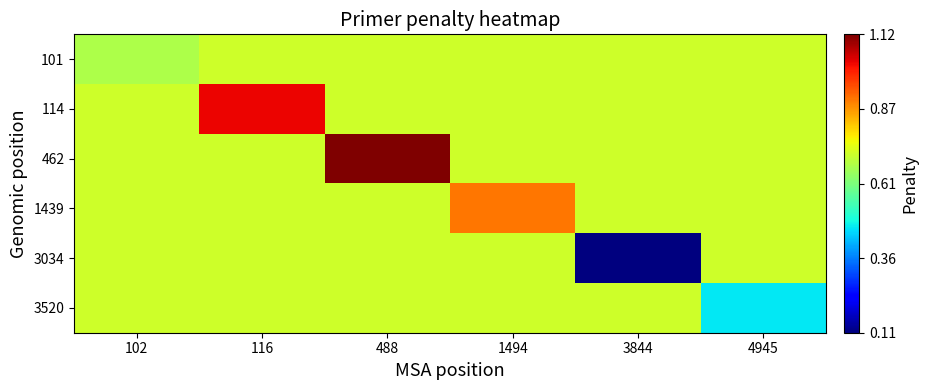

Between 488 and 3844, which is larger?

488